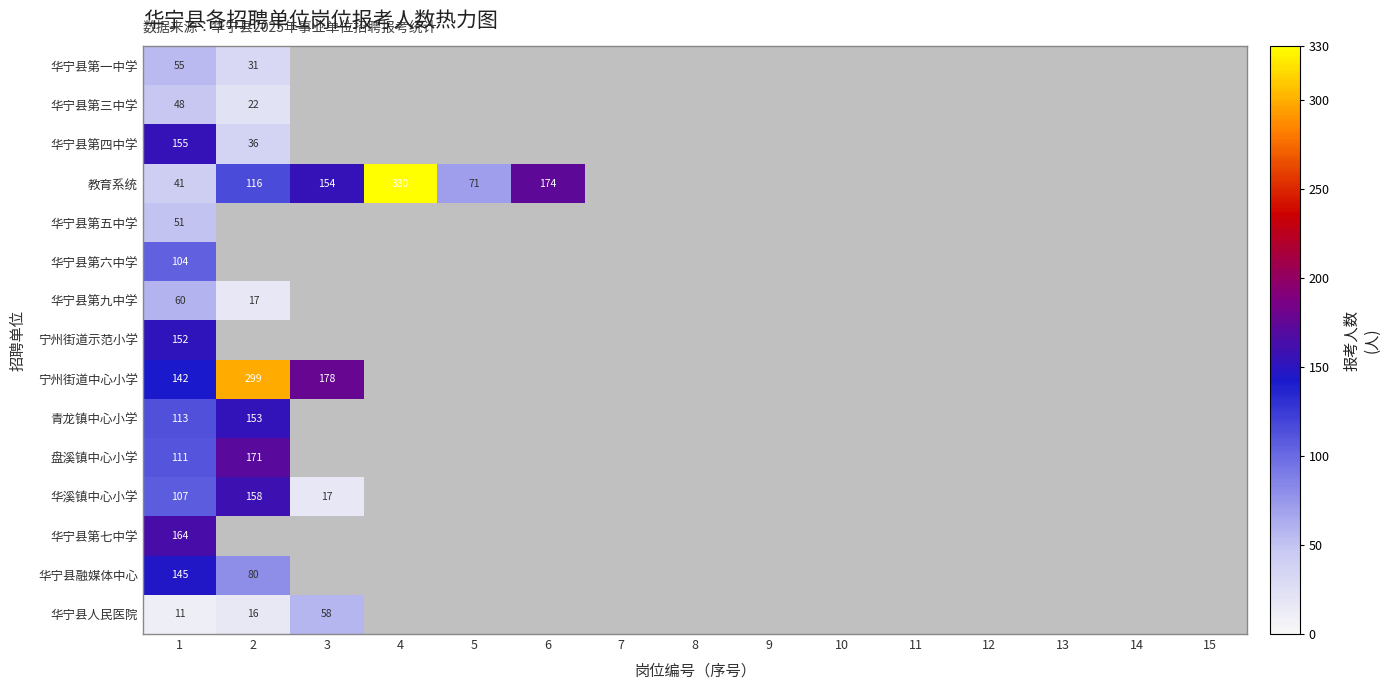

What is the total value across all series at 1?

1459